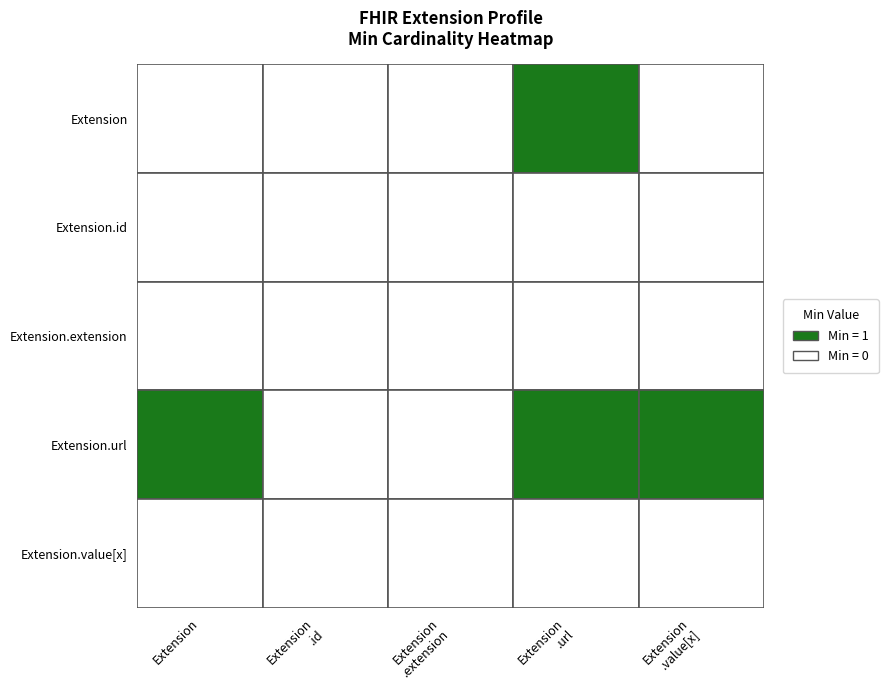

Which series has the largest range (max minus min)?

Extension